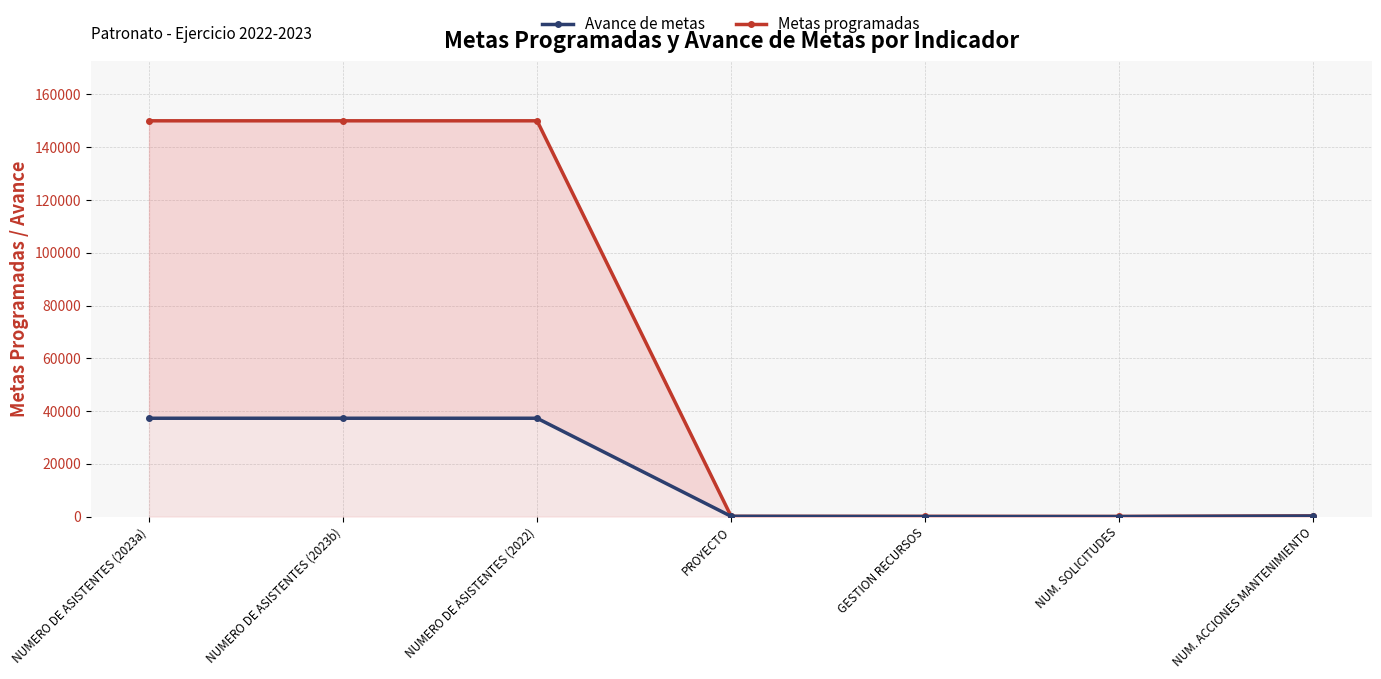

Rank the series by their average value, from lowest to highest.

Avance de metas, Metas programadas